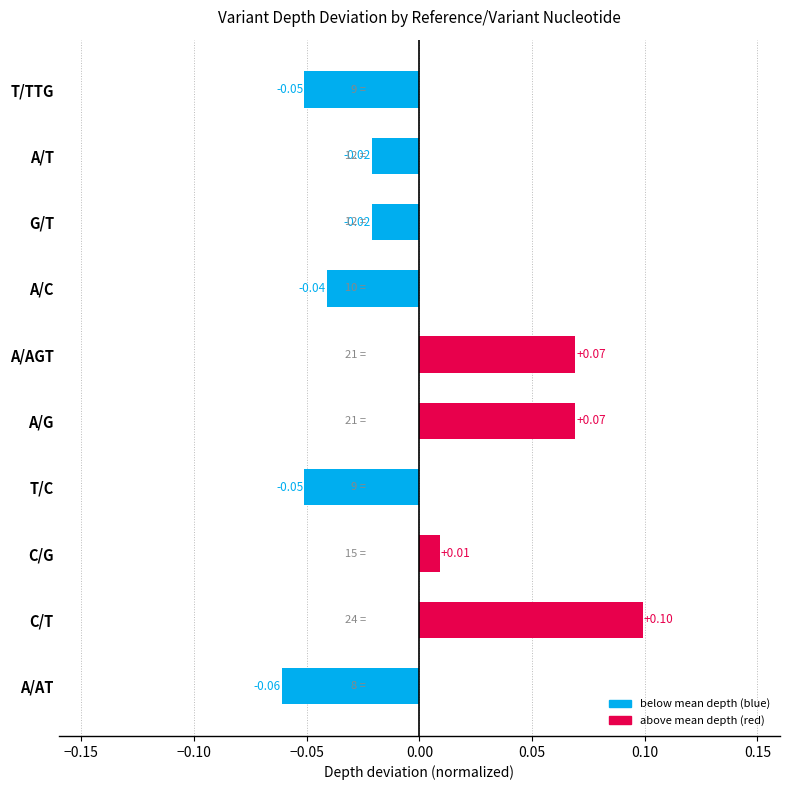

Which category has the highest value across all series?

C/T